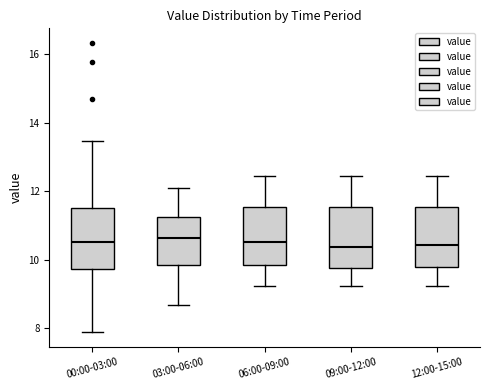

Reading left to right, read every box against the y-axis: the position of its median line, the range the box covers, and the ends of its whiskers. The values are not printed on the chart, so give them approximately, as read against the axis.

00:00-03:00: median 10.6, box 9.8 to 11.6, whiskers 7.8 to 13.4
03:00-06:00: median 10.6, box 9.8 to 11.2, whiskers 8.6 to 12.2
06:00-09:00: median 10.6, box 9.8 to 11.6, whiskers 9.2 to 12.4
09:00-12:00: median 10.4, box 9.8 to 11.6, whiskers 9.2 to 12.4
12:00-15:00: median 10.4, box 9.8 to 11.6, whiskers 9.2 to 12.4